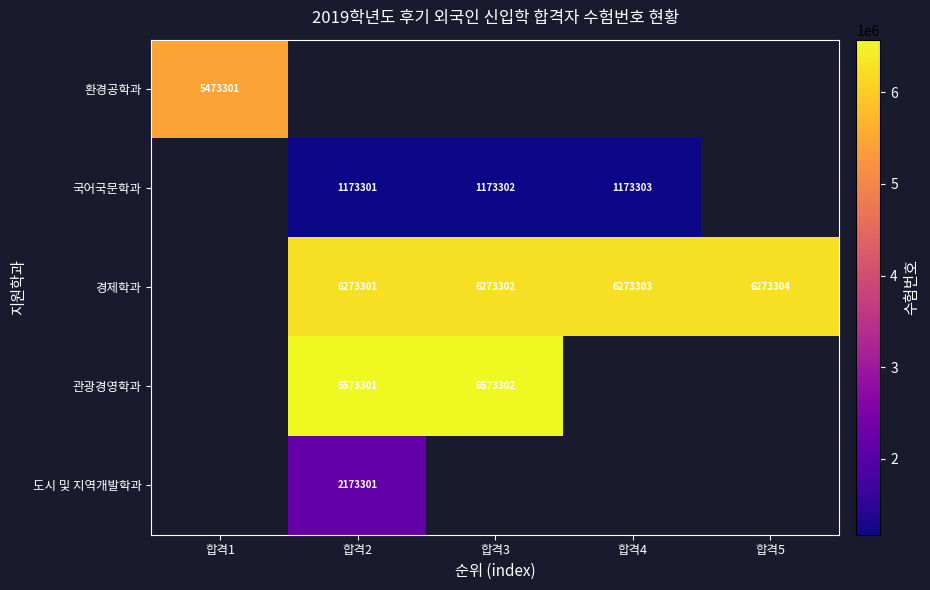

Which has a higher value, 합격4 or 합격5?

합격5